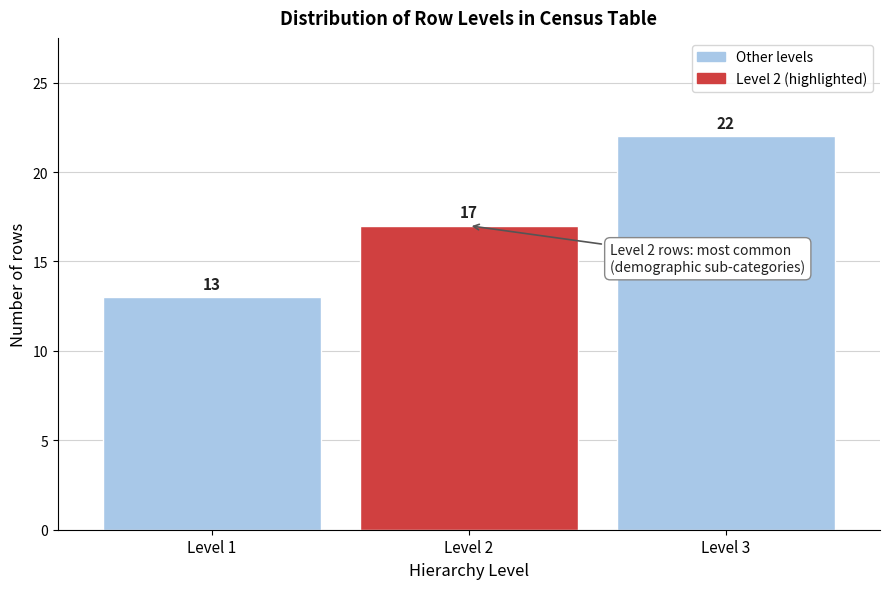

Reading right to left, extract all data points from this chart.

22	17	13